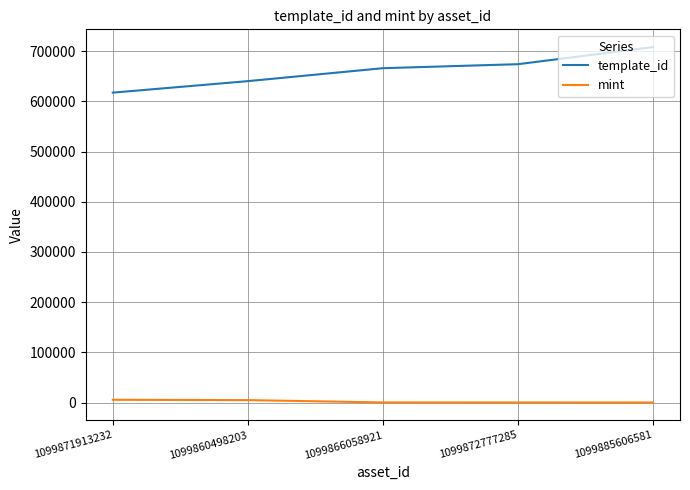

What is the minimum value for mint?

138